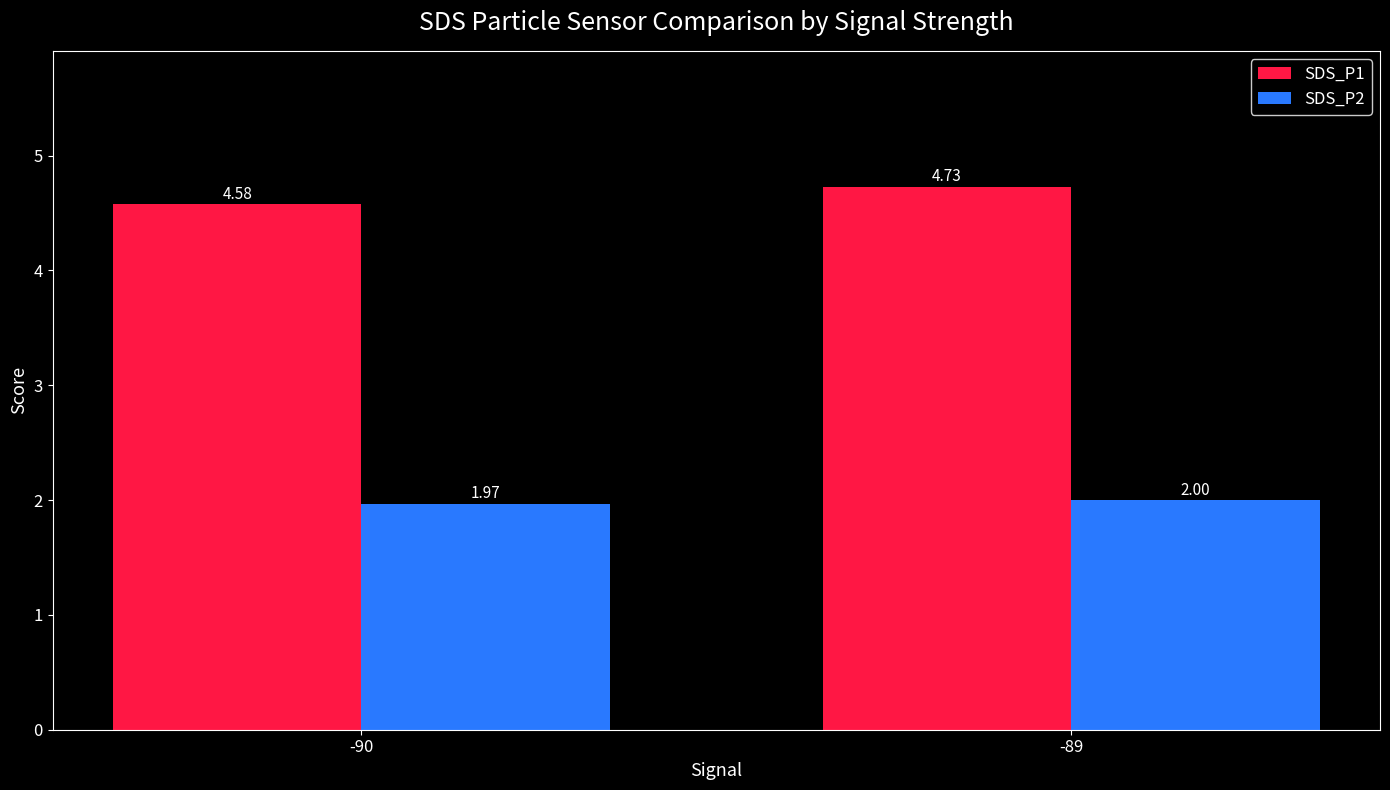

What is the sum of all SDS_P1 values?

9.3